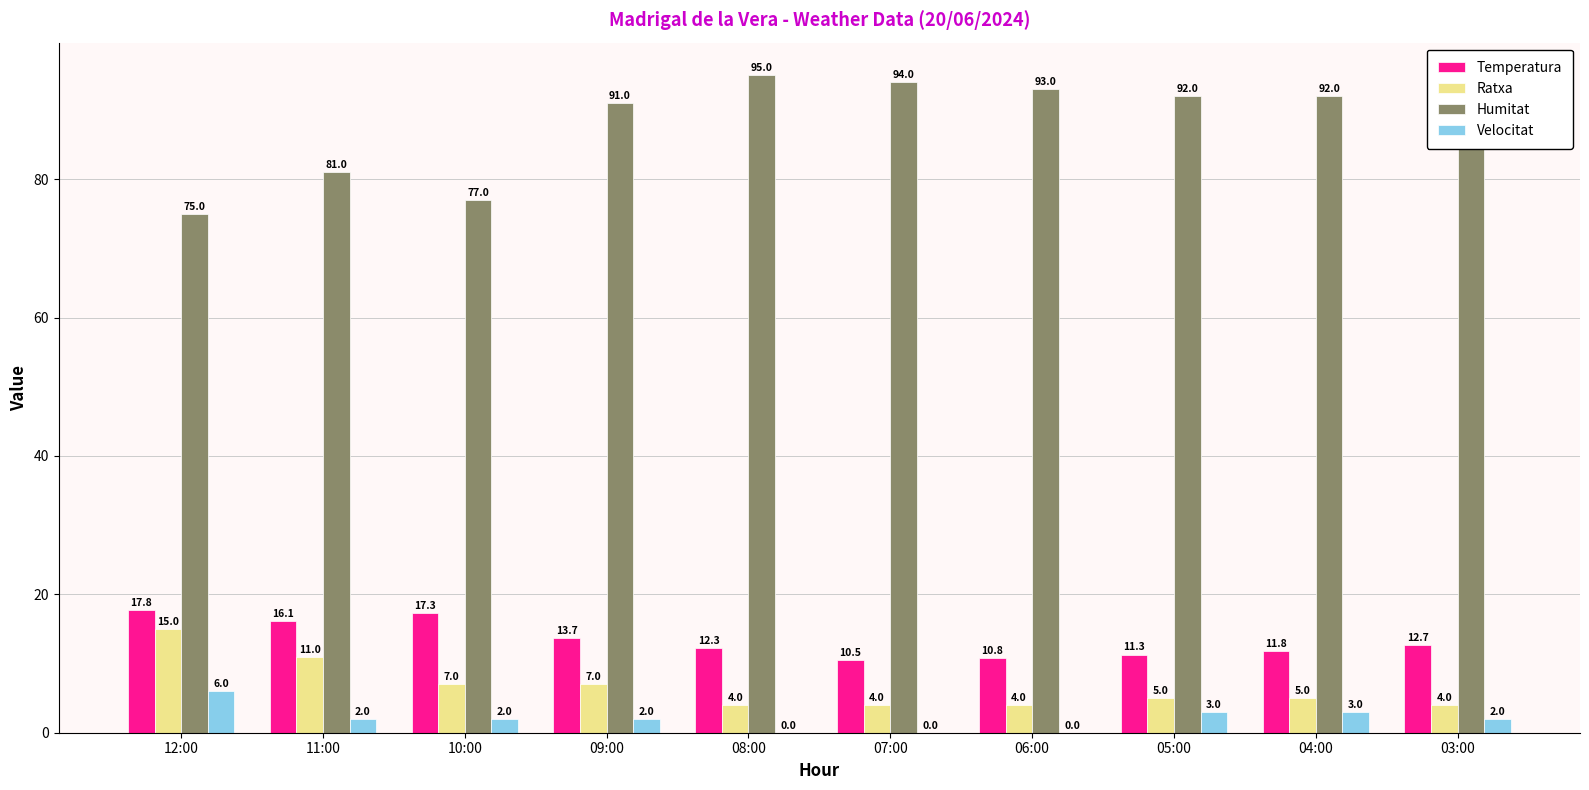

Which series has the widest spread of values?

Humitat